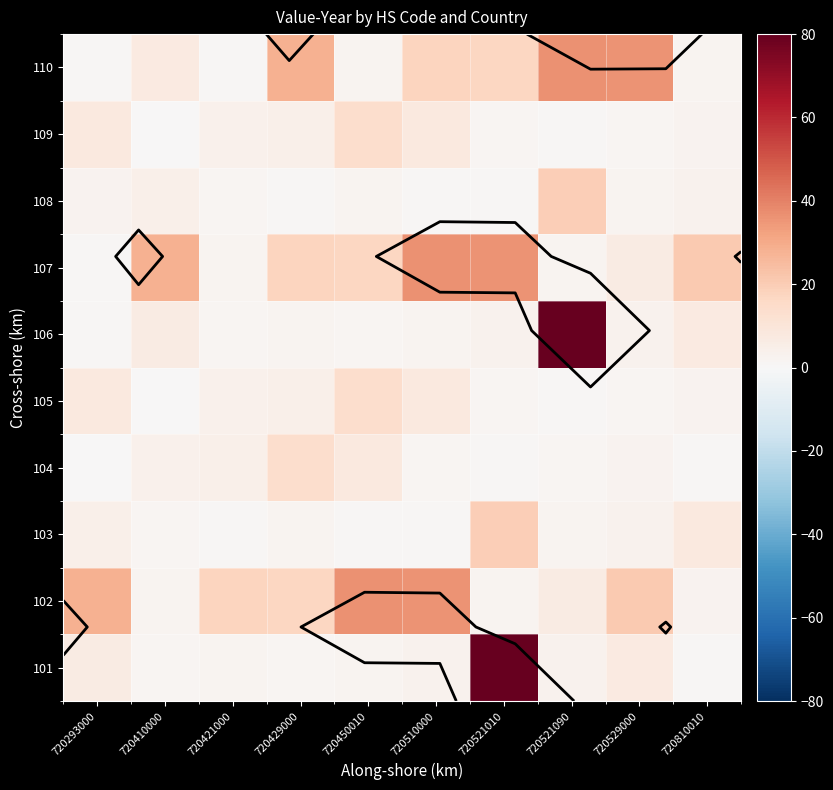

What is the maximum value for 101?

80.0